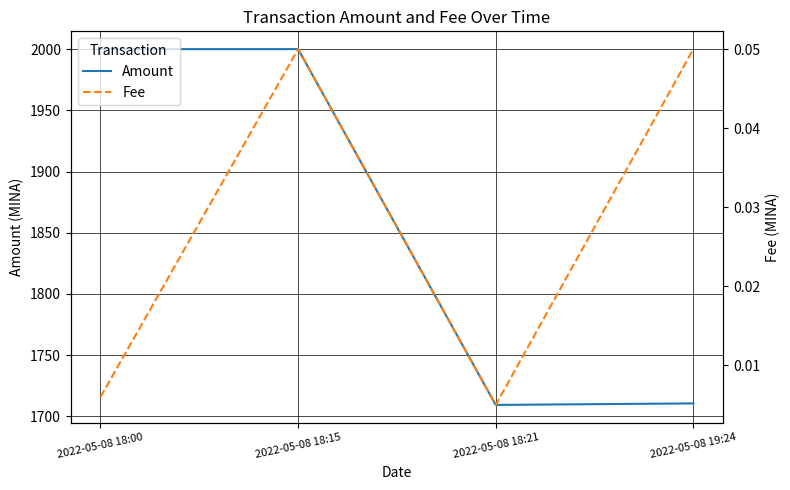

Count the number of categories in the chart.

4